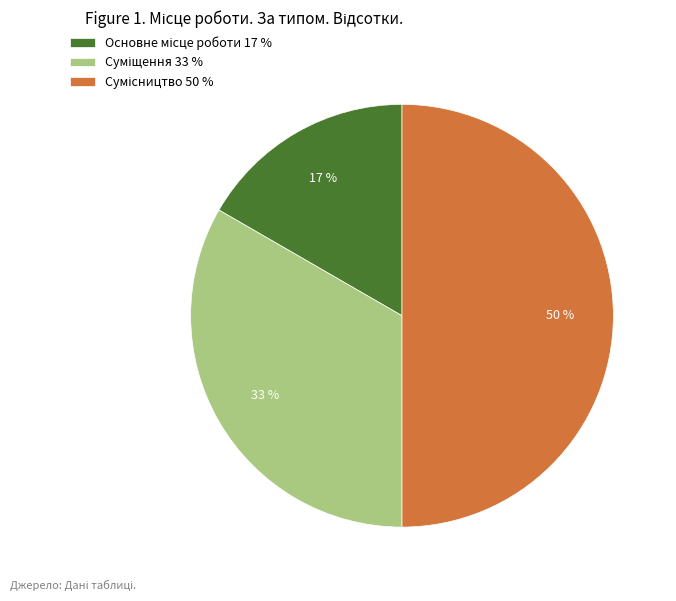

To the nearest percent, what is the average slice percentage?

33%